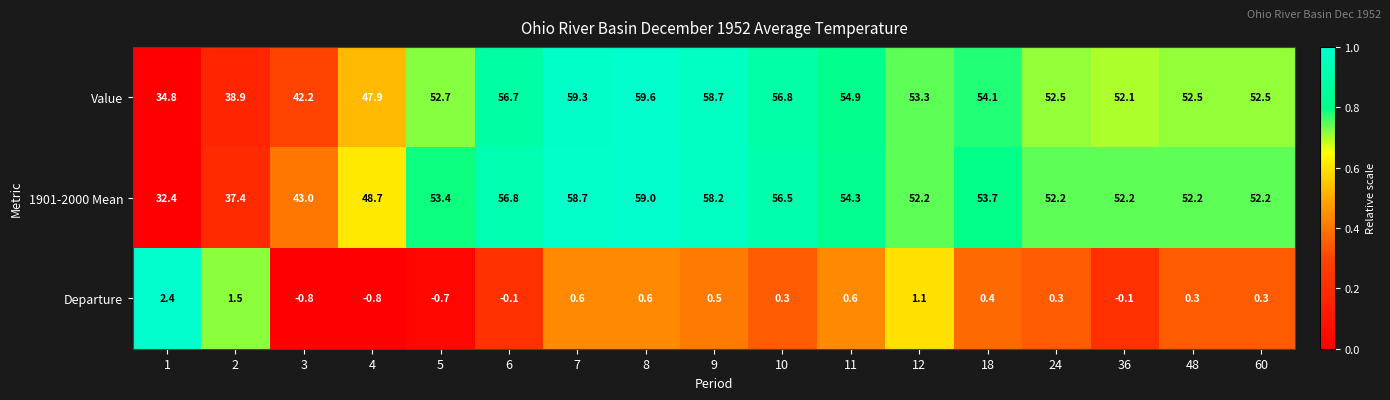

What is the maximum value shown in the chart?

59.6